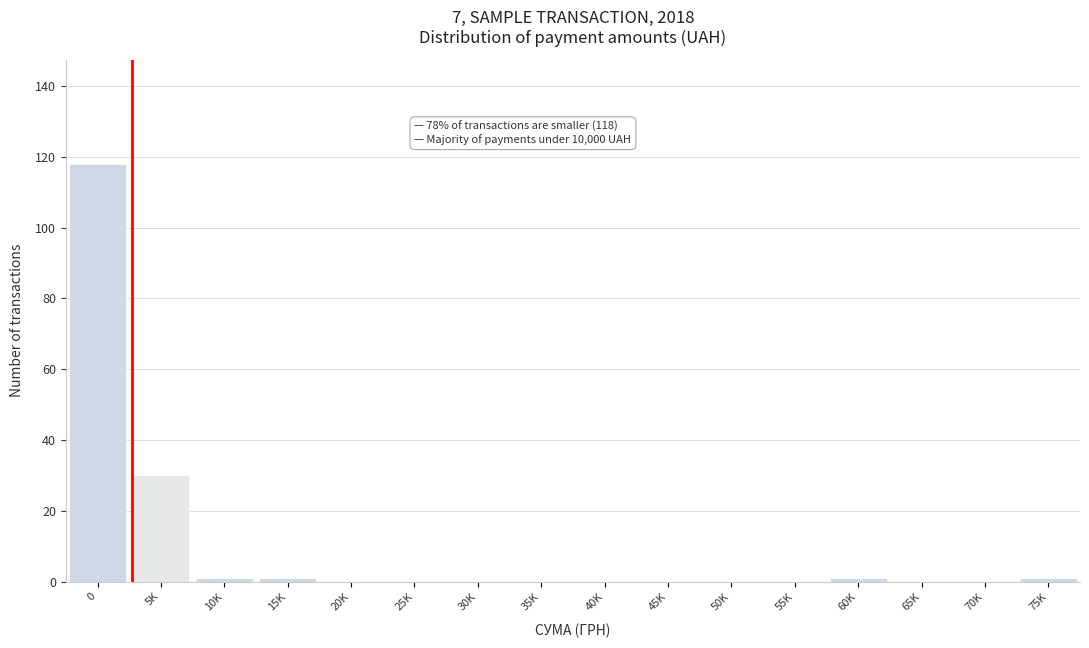

Reading left to right, what are all the values shown in this chart?

0=118	5K=30	10K=1	15K=1	20K=0	25K=0	30K=0	35K=0	40K=0	45K=0	50K=0	55K=0	60K=1	65K=0	70K=0	75K=1